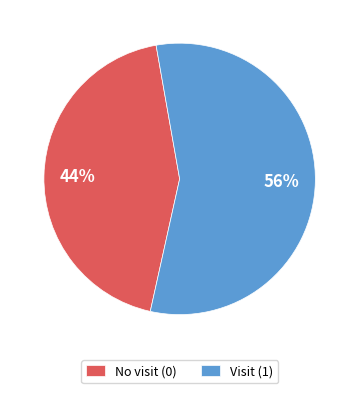

Does any single category account for the majority?

Yes